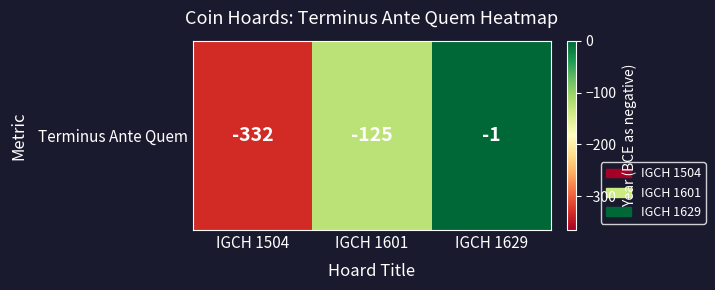

Which category has the highest value across all series?

IGCH 1629